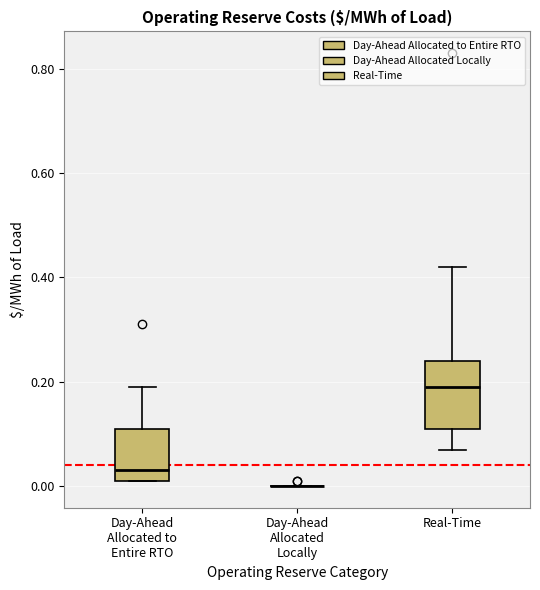

Reading left to right, transcribe this box plot: for each box, give where its median line is, the range the box spans, and where its two whiskers end, as read against the y-axis. The values are not printed on the chart, so give them approximately, as read against the axis.

Day-Ahead Allocated to Entire RTO: median 0.04, box 0.02 to 0.12, whiskers 0.02 to 0.20
Day-Ahead Allocated Locally: box collapsed to a line at 0.00, whiskers 0.00 to 0.00
Real-Time: median 0.20, box 0.12 to 0.24, whiskers 0.08 to 0.42